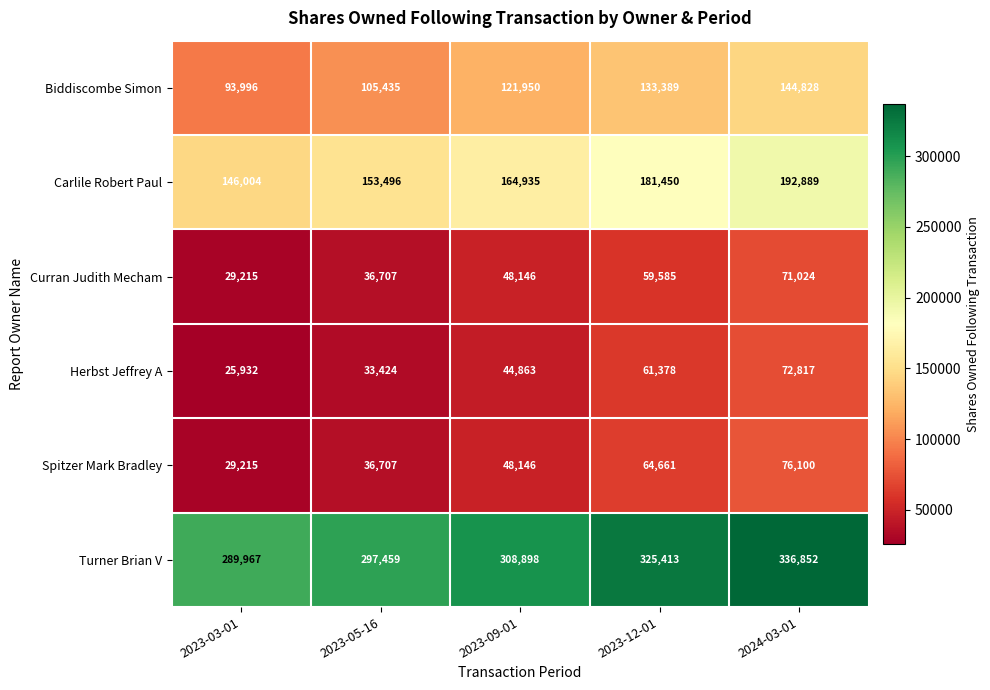

Reading left to right, what are all the values shown in this chart?

Biddiscombe Simon: 2023-03-01=93996	2023-05-16=105435	2023-09-01=121950	2023-12-01=133389	2024-03-01=144828
Carlile Robert Paul: 2023-03-01=146004	2023-05-16=153496	2023-09-01=164935	2023-12-01=181450	2024-03-01=192889
Curran Judith Mecham: 2023-03-01=29215	2023-05-16=36707	2023-09-01=48146	2023-12-01=59585	2024-03-01=71024
Herbst Jeffrey A: 2023-03-01=25932	2023-05-16=33424	2023-09-01=44863	2023-12-01=61378	2024-03-01=72817
Spitzer Mark Bradley: 2023-03-01=29215	2023-05-16=36707	2023-09-01=48146	2023-12-01=64661	2024-03-01=76100
Turner Brian V: 2023-03-01=289967	2023-05-16=297459	2023-09-01=308898	2023-12-01=325413	2024-03-01=336852